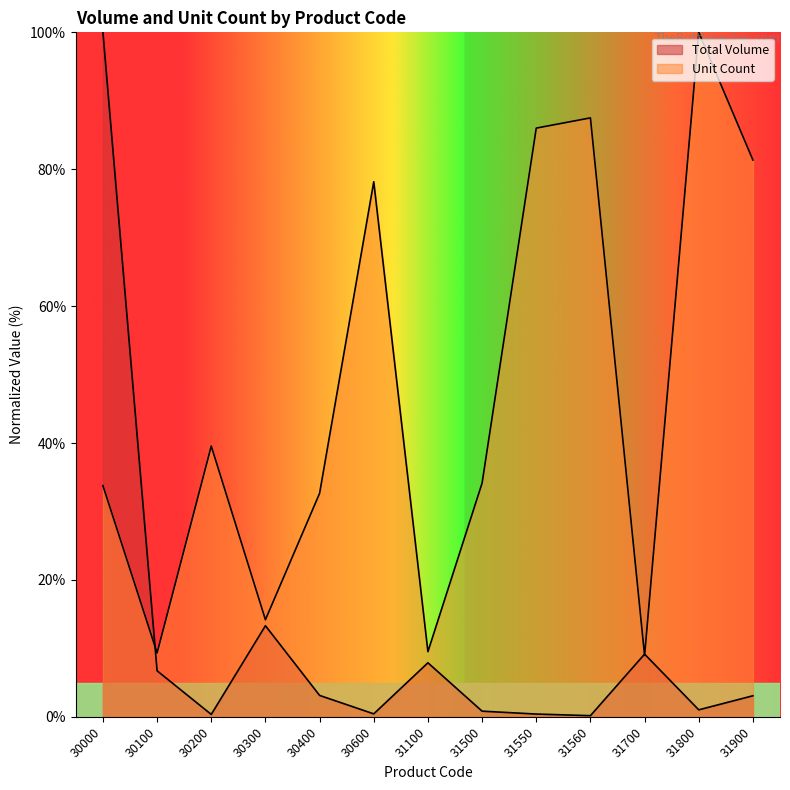

Which series changed the most between 30300 and 31700?

Unit Count